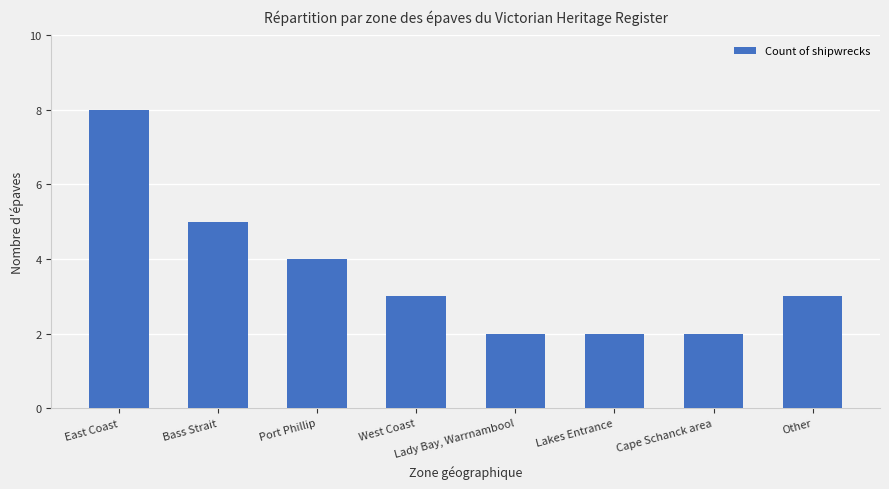

What is the average value?

4